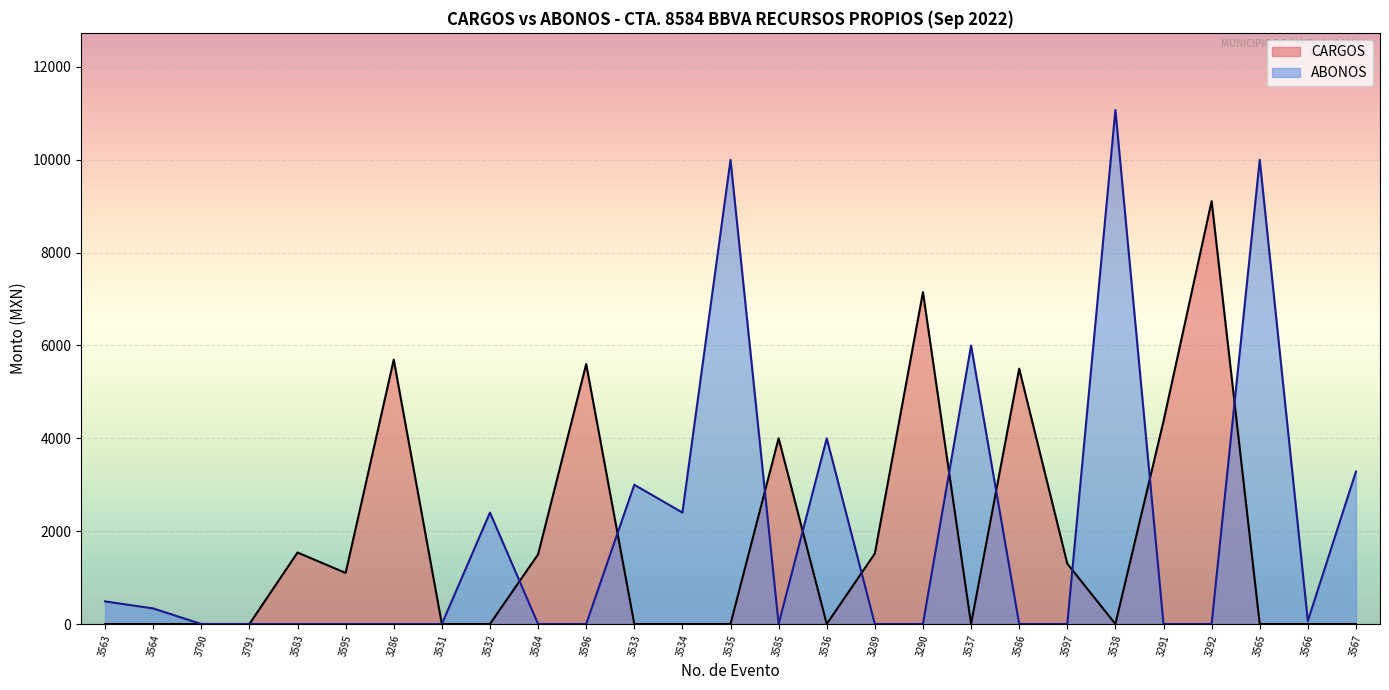

Between 3537 and 3564, which is larger?

3537